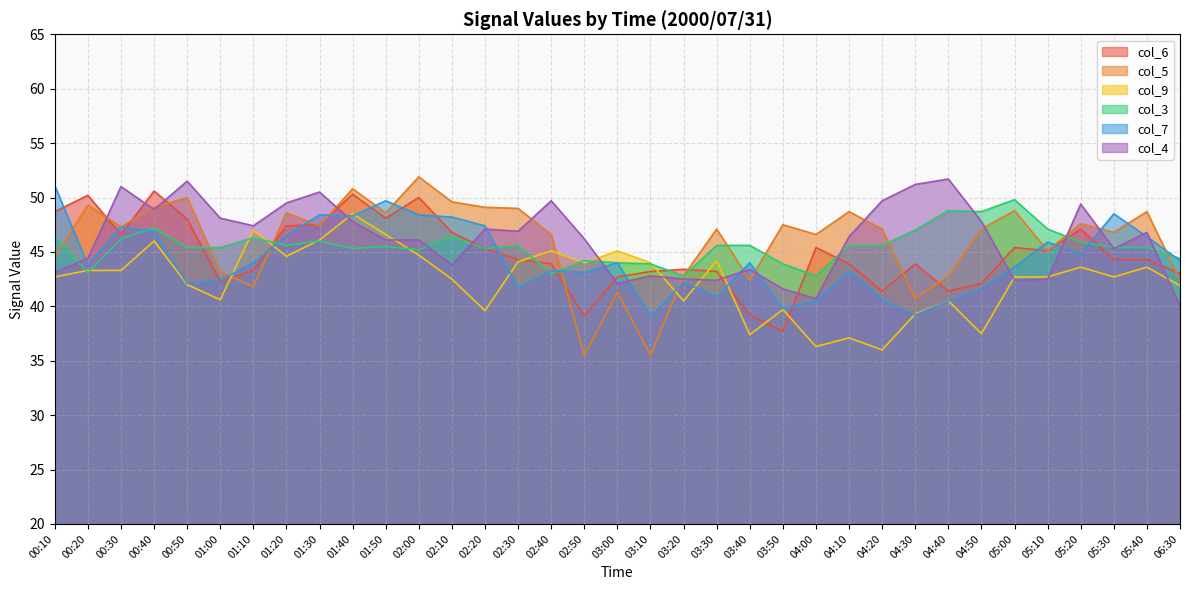

What is the value of the col_9 point at the 33rd from the left?

42.7